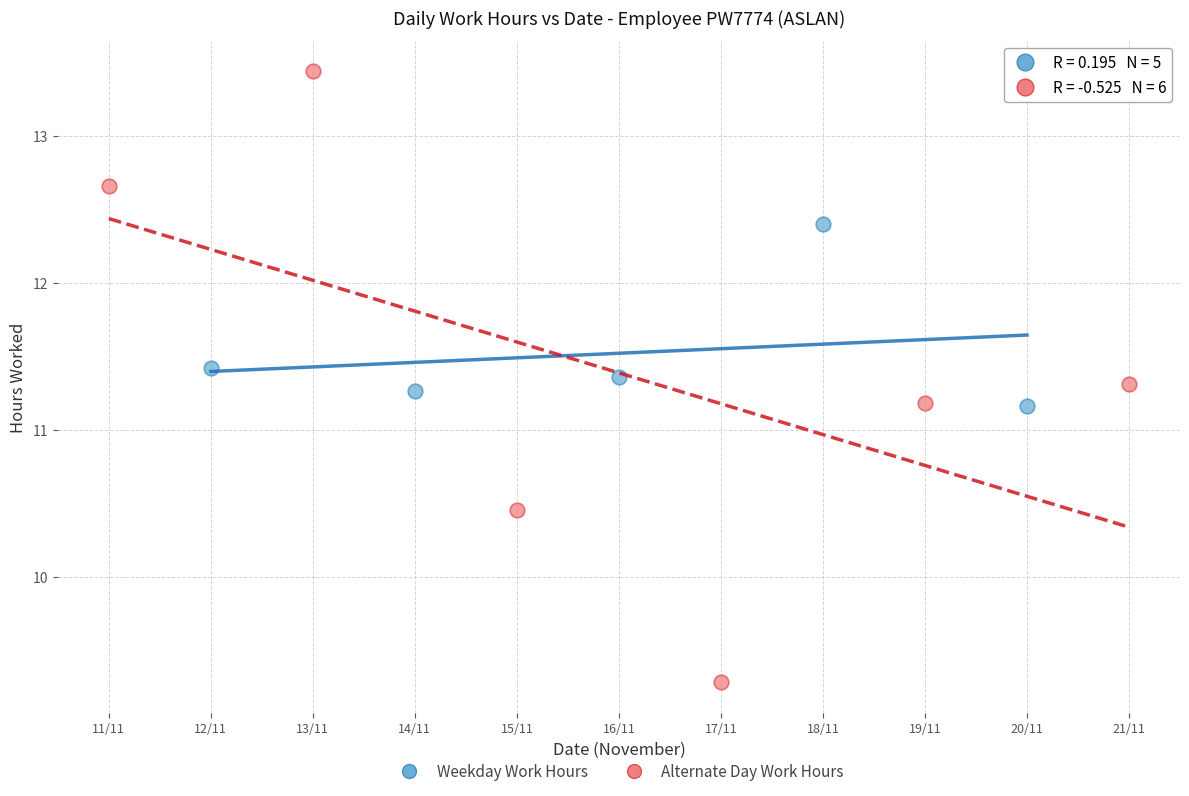

Which series has the largest Y range (max minus min)?

Alternate Day Work Hours